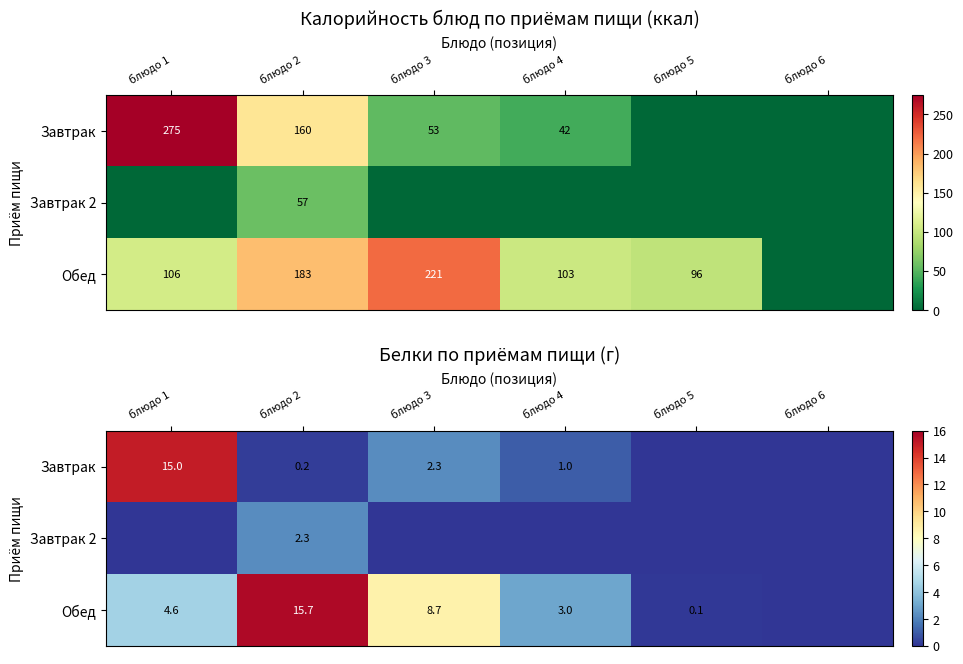

What is the difference between the second highest and second lowest values in the Завтрак series?

2.3